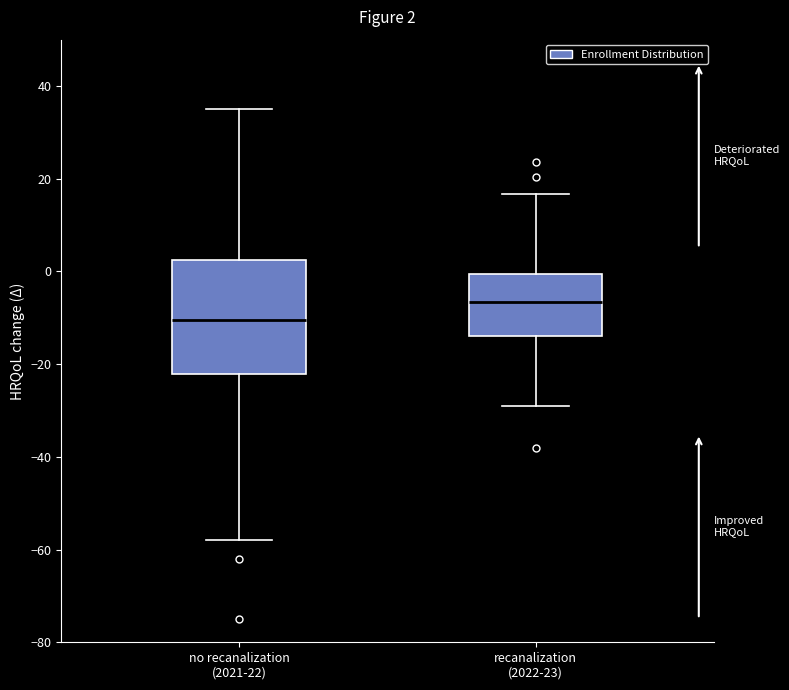

Which box's median line is the highest?

recanalization (2022-23)